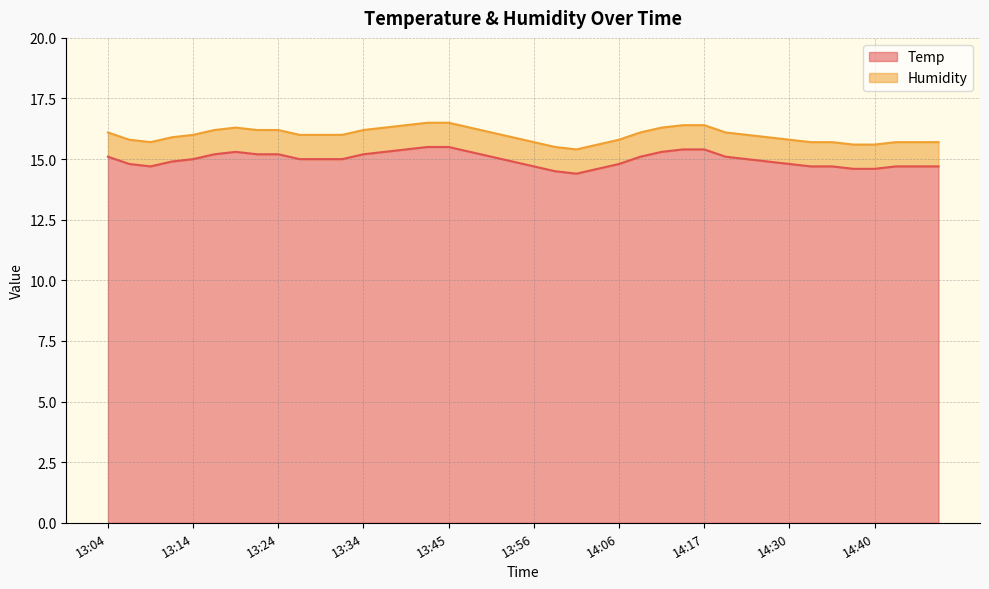

True or false: the data has more than 0 interior local peaks.

True